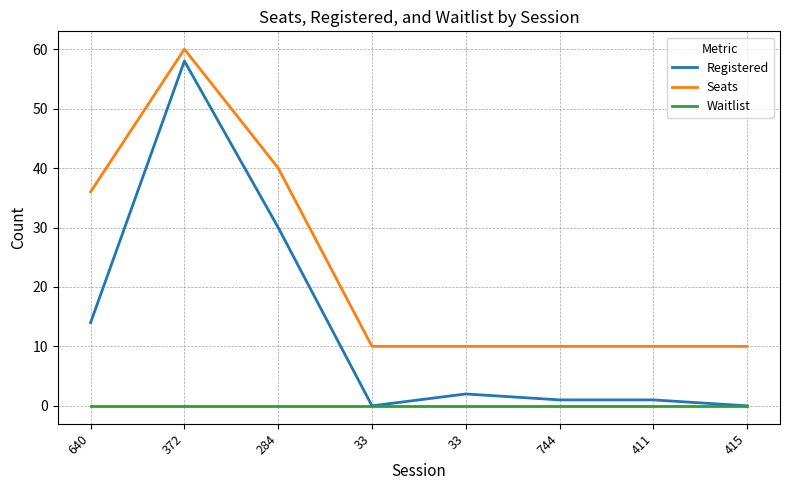

Is the value of Seats at 640 greater than the value of Waitlist at 33?

Yes